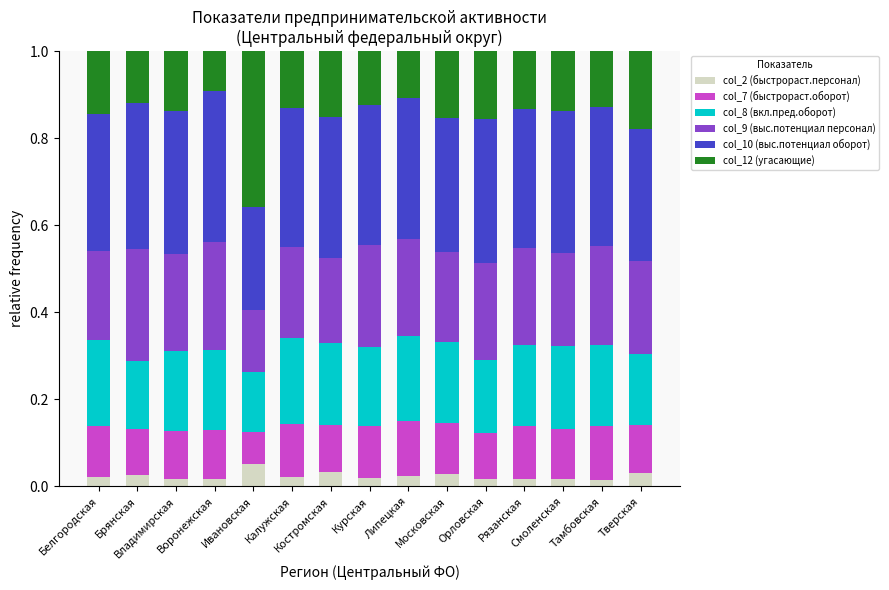

What are all the series names shown in the legend?

col_2 (быстрораст.персонал), col_7 (быстрораст.оборот), col_8 (вкл.пред.оборот), col_9 (выс.потенциал персонал), col_10 (выс.потенциал оборот), col_12 (угасающие)